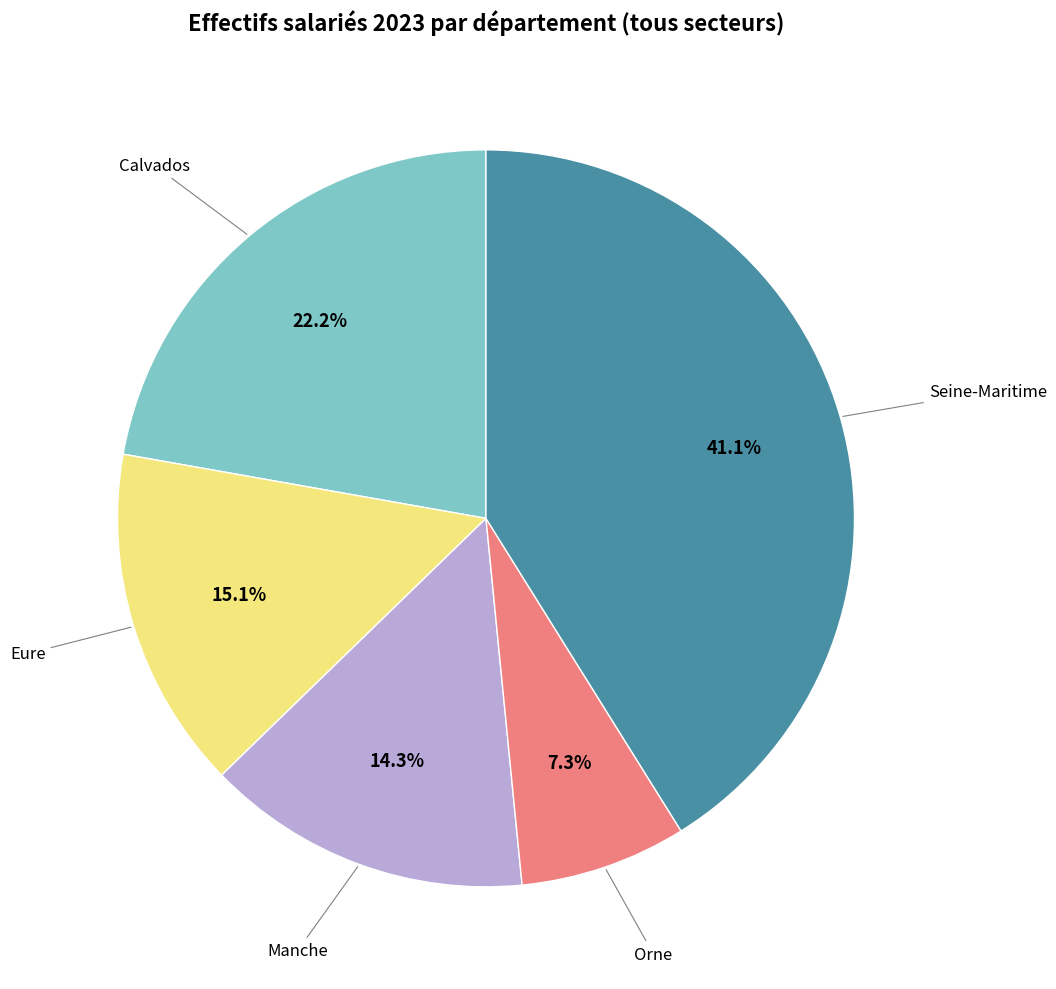

Does any single category account for the majority?

No